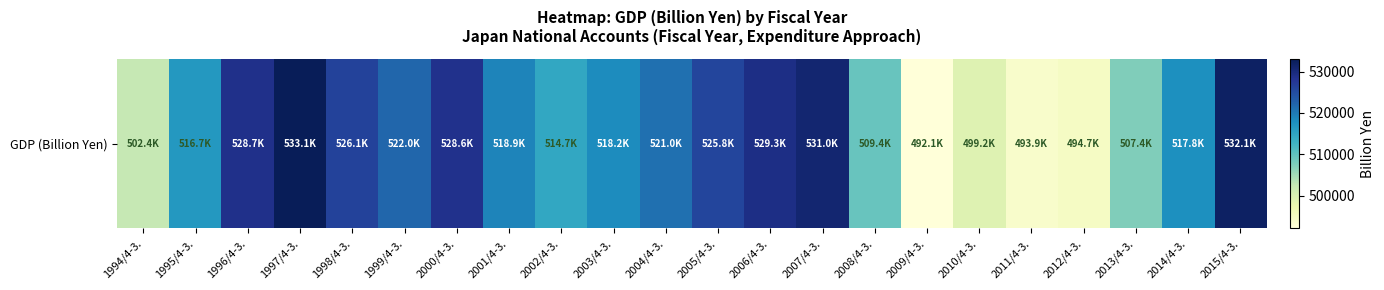

Which label corresponds to the largest value in the chart?

1997/4-3.